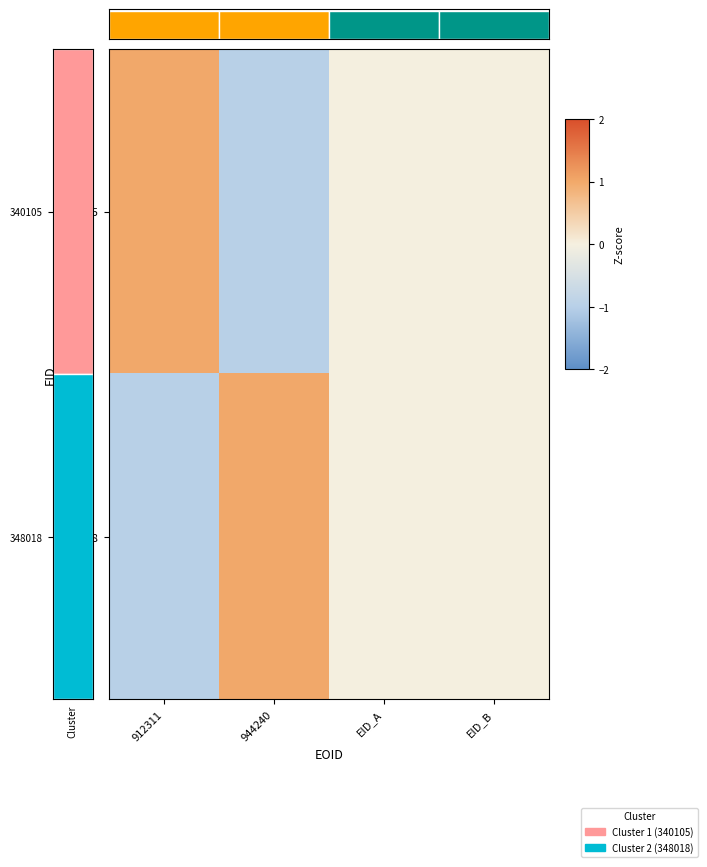

How many 348018 values are between 0 and 1?

3